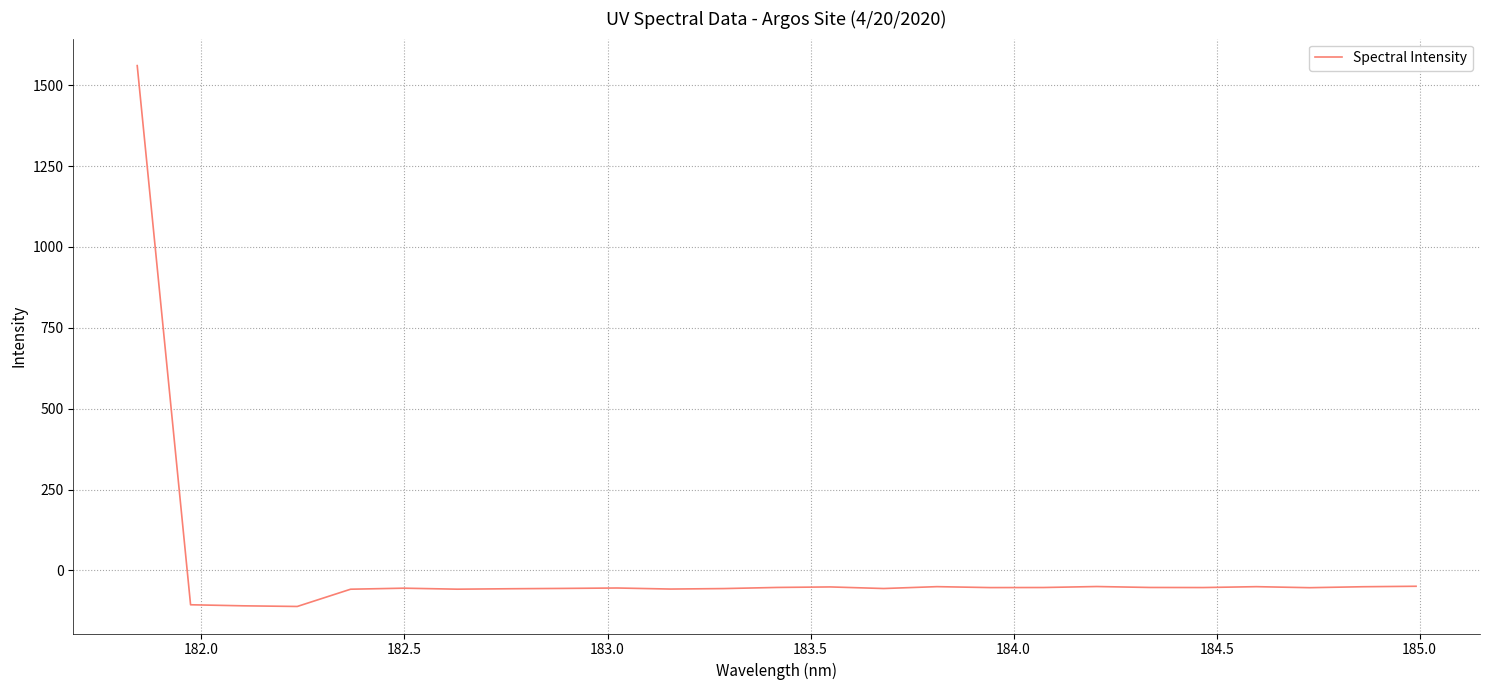

What is the difference between the maximum and minimum values?

1671.8